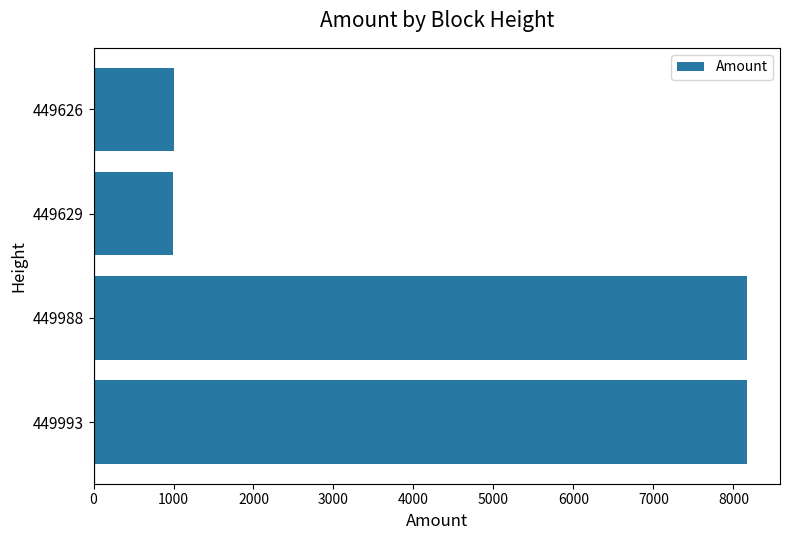

True or false: the data shows 8173 at 449993.

True